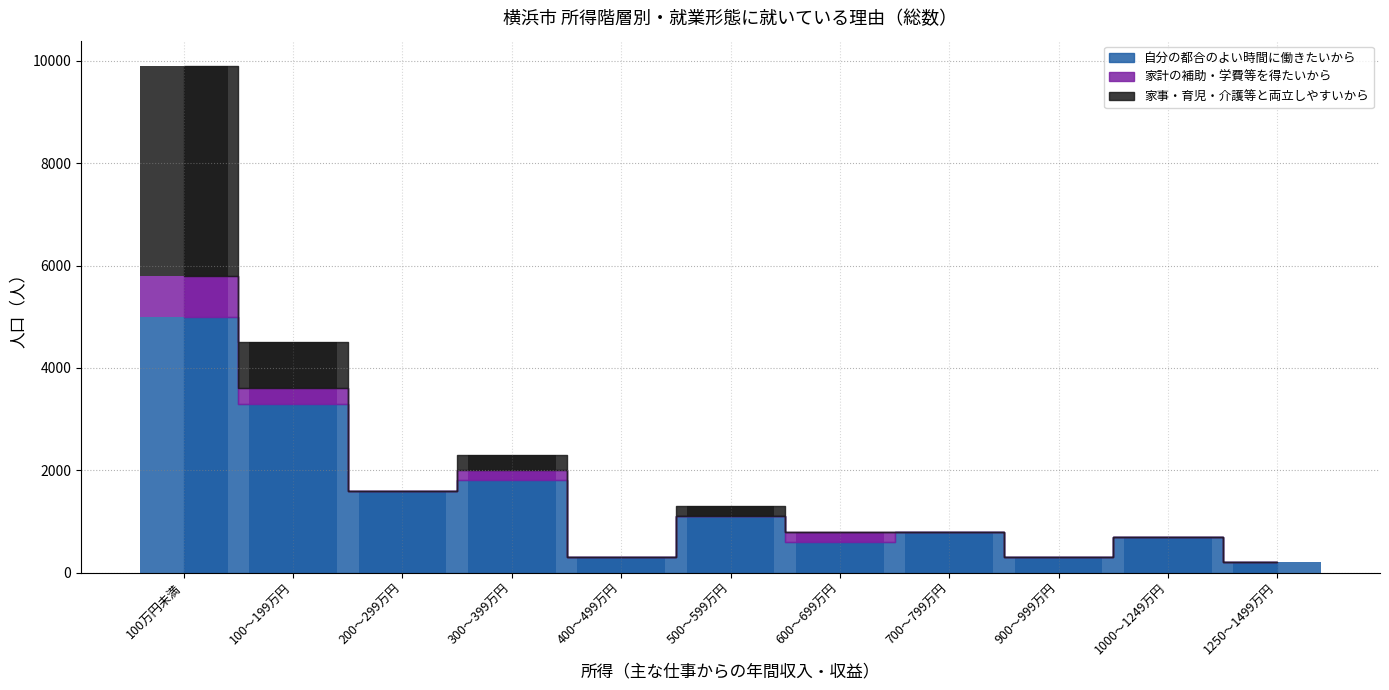

What position from the left is 900～999万円?

9